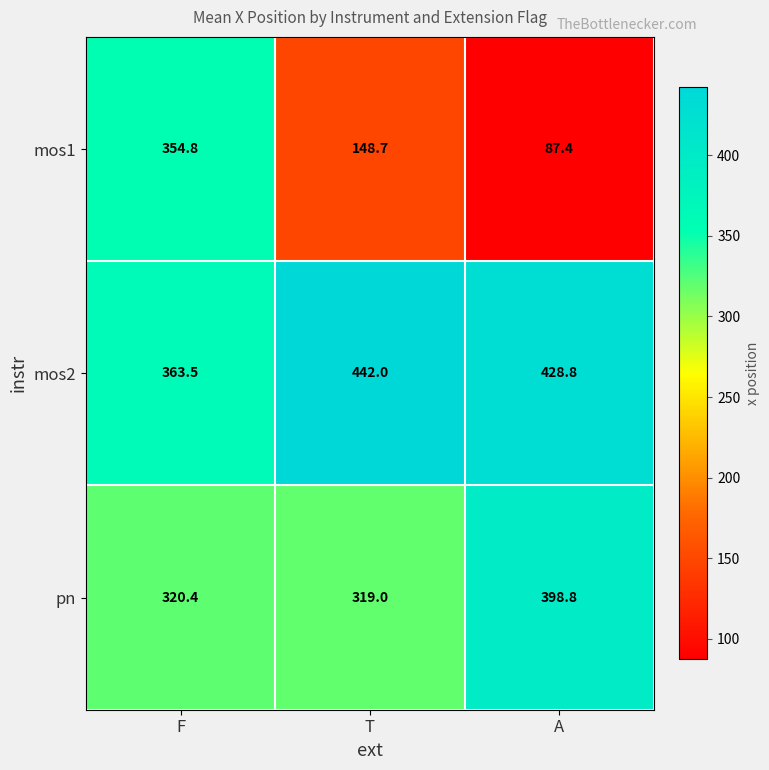

Where is mos2 nearest to the value 402?

A